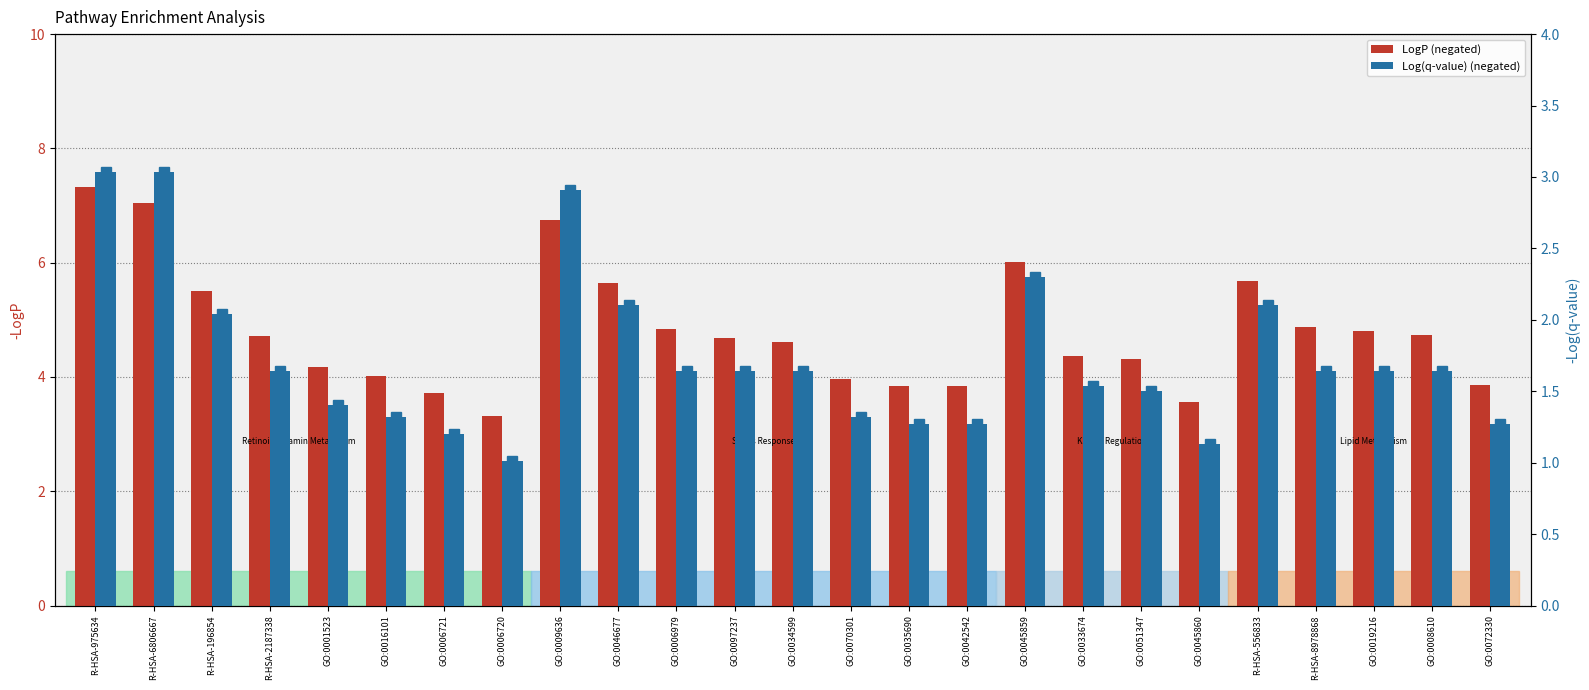

How many data points in LogP are above 4?

18